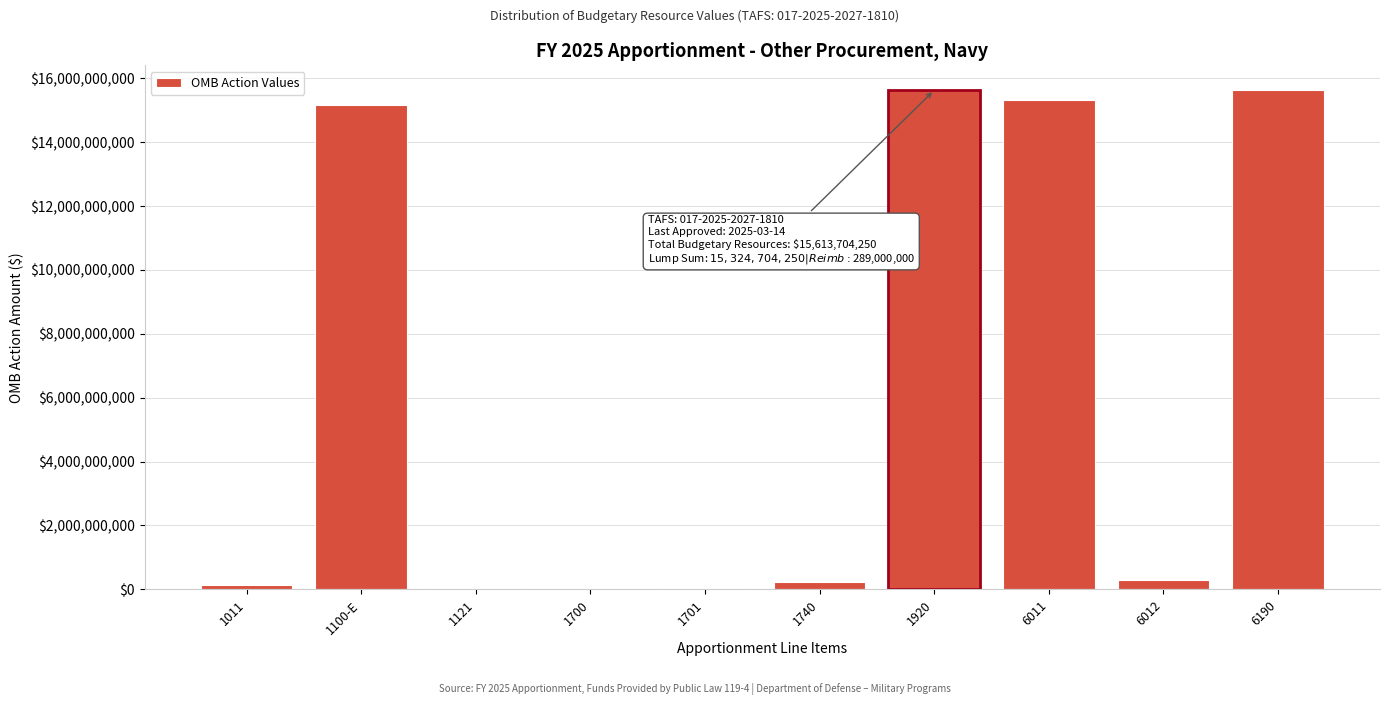

What is the maximum value shown in the chart?

15613704250